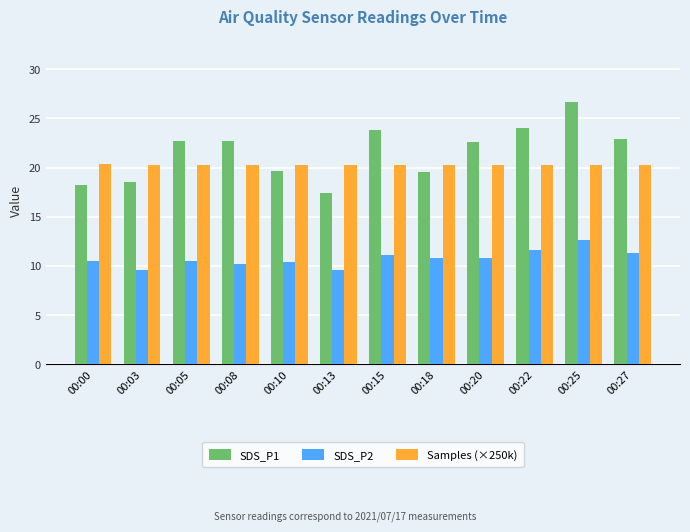

What is the sum of all SDS_P1 values?

258.8